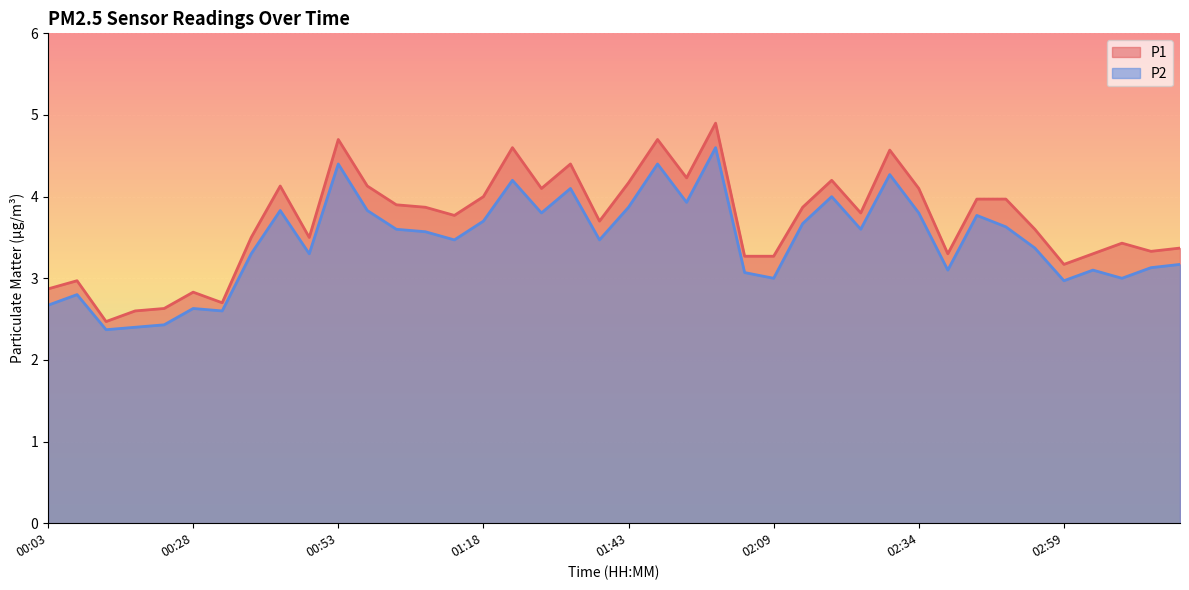

The value of P1 at 00:18 is 4.1. True or false?

False